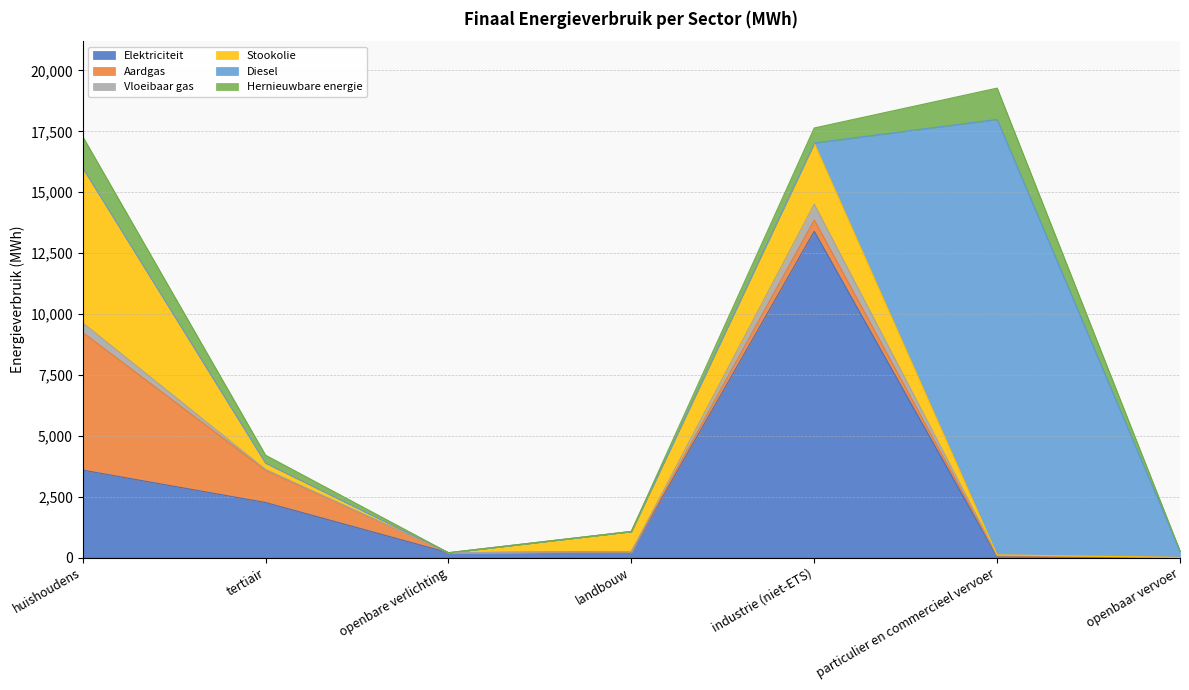

What are all the series names shown in the legend?

Elektriciteit, Aardgas, Vloeibaar gas, Stookolie, Diesel, Hernieuwbare energie